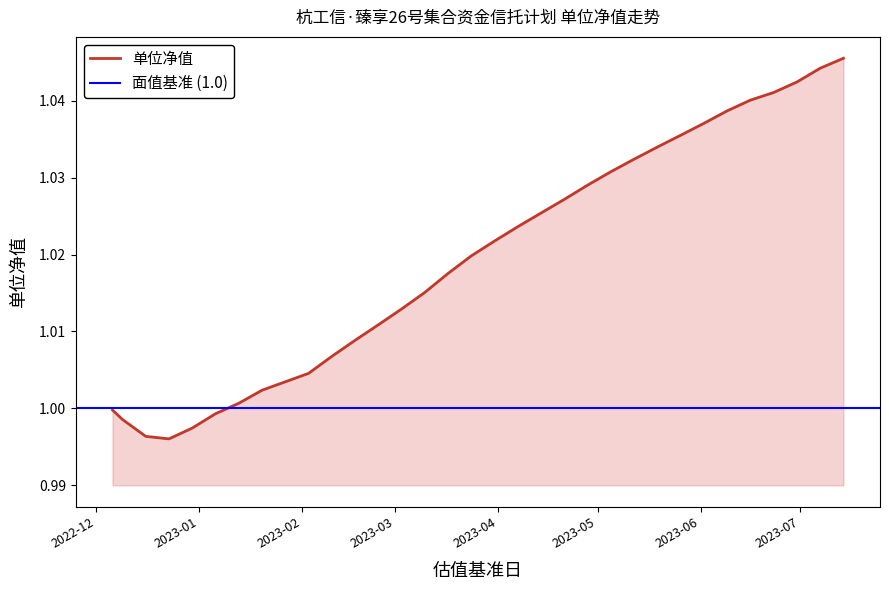

What position from the left is 2022-12-23?

4